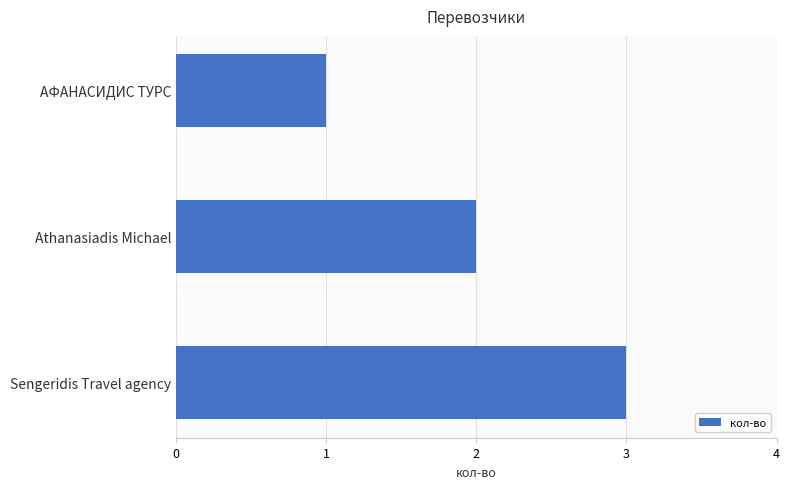

How many values are between 1 and 3?

3